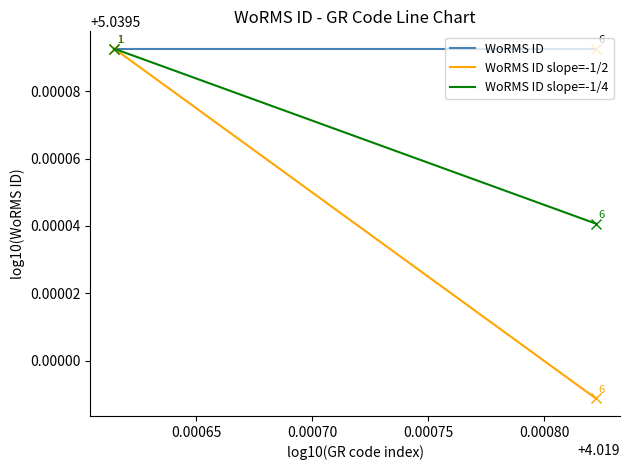

Which series has the largest range (max minus min)?

WoRMS ID slope=-1/2